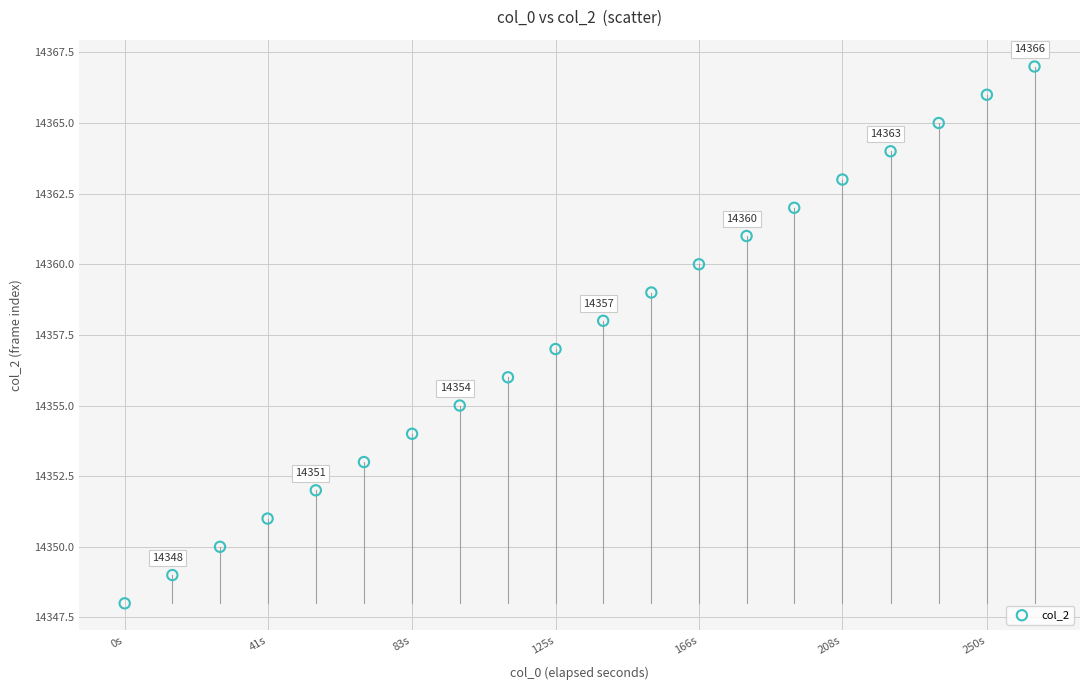

What is the range of Y values (max minus min)?

19